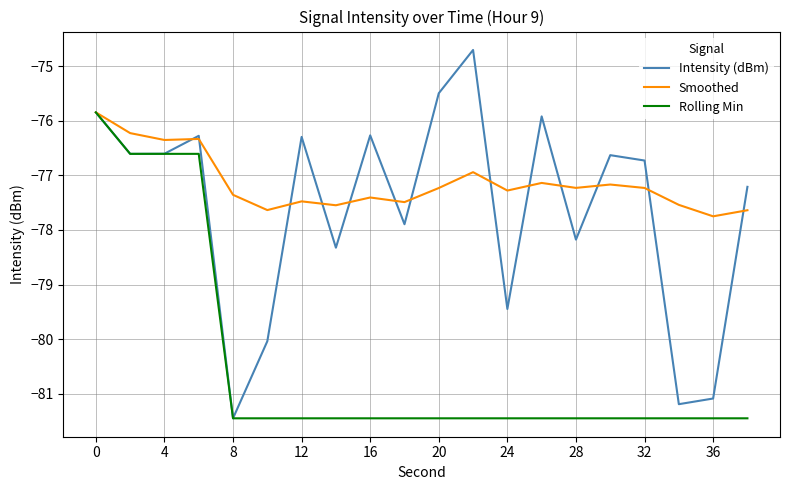

Which series has the widest spread of values?

Intensity (dBm)